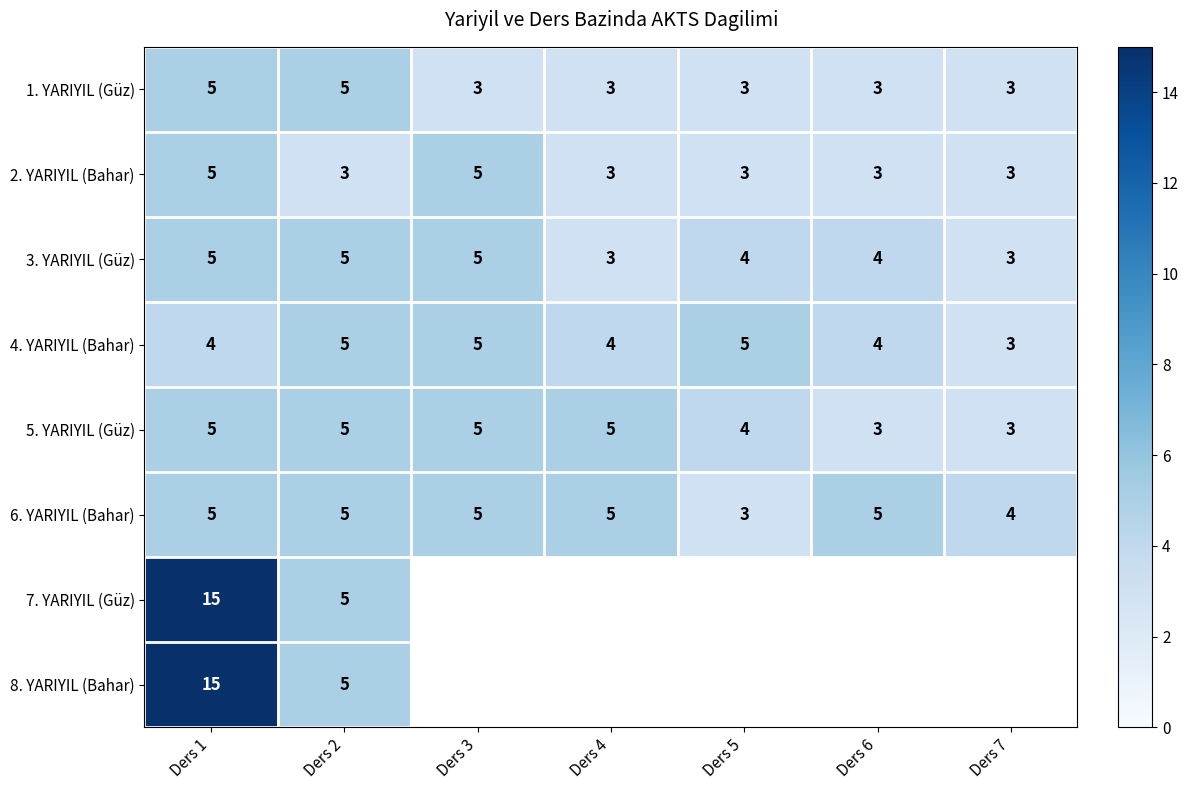

What is the sum of all 6. YARIYIL (Bahar) values?

32